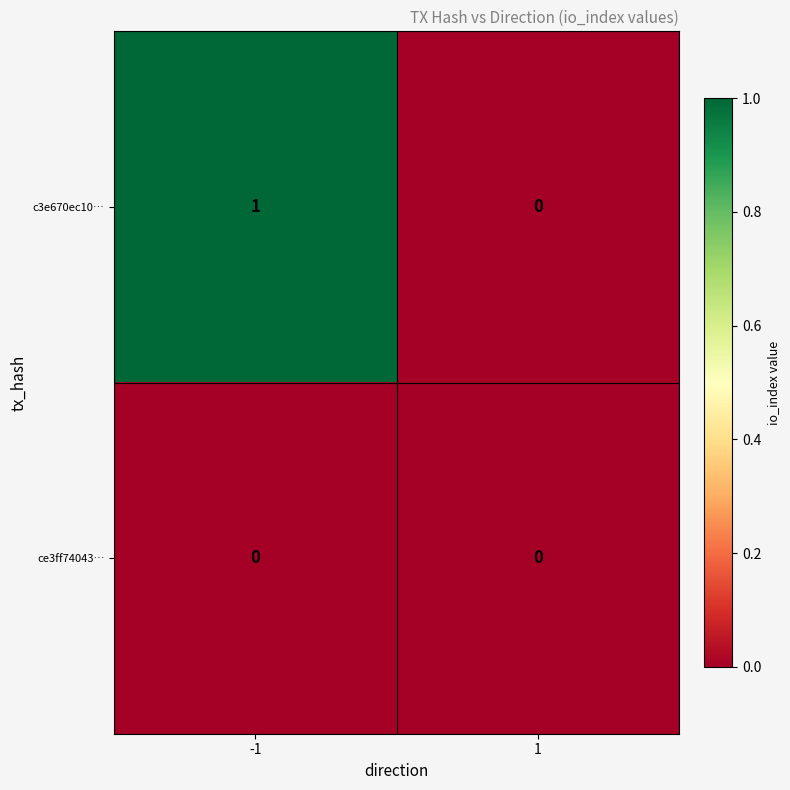

Rank the series at -1 from highest to lowest value.

c3e670ec10…, ce3ff74043…